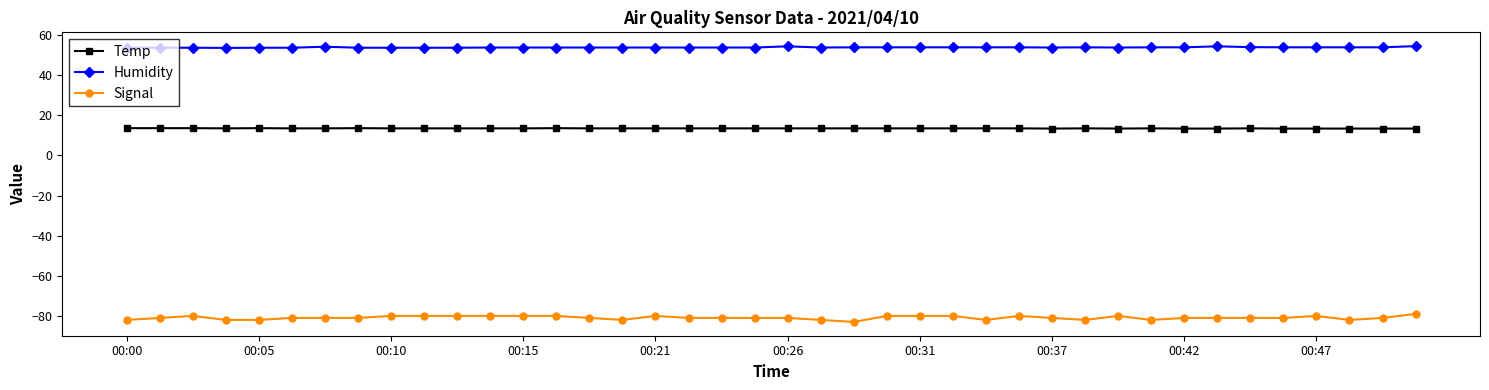

At how many categories does at least one series exceed 44?

40